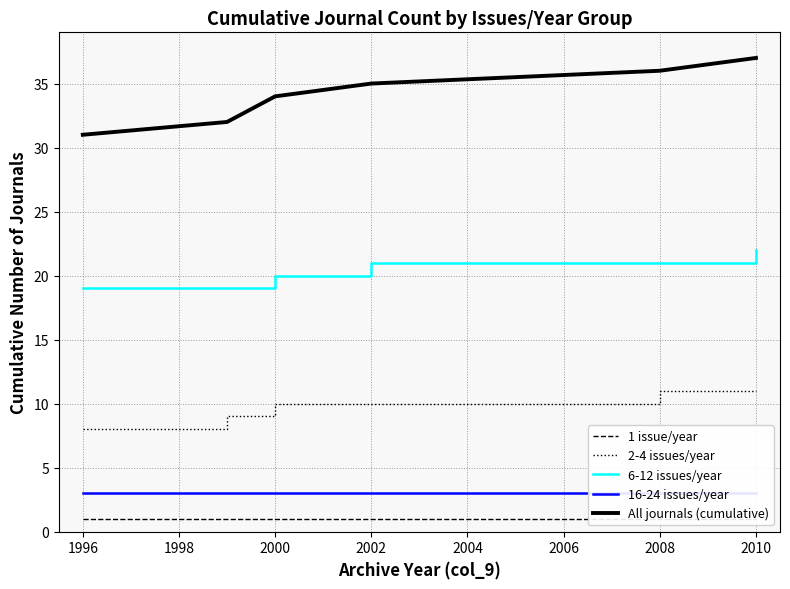

How many data points does each series have?

6